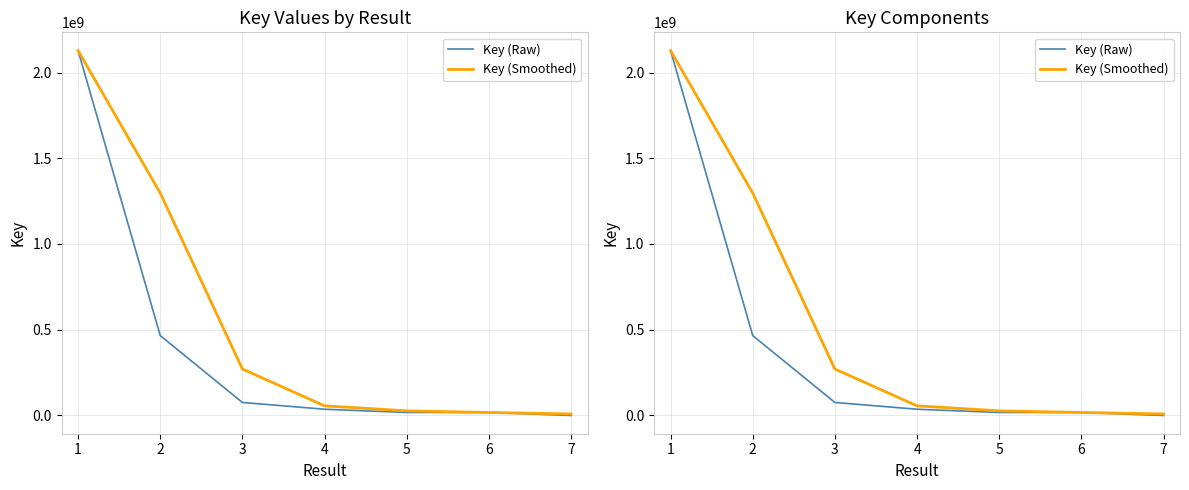

Rank the series by their maximum value, from lowest to highest.

Key (Raw), Key (Smoothed)